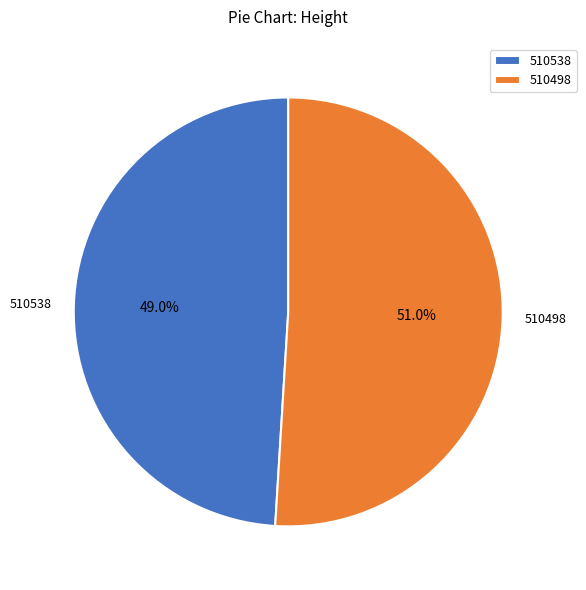

What is the ratio of the value at 510498 to the value at 510538?

1.0